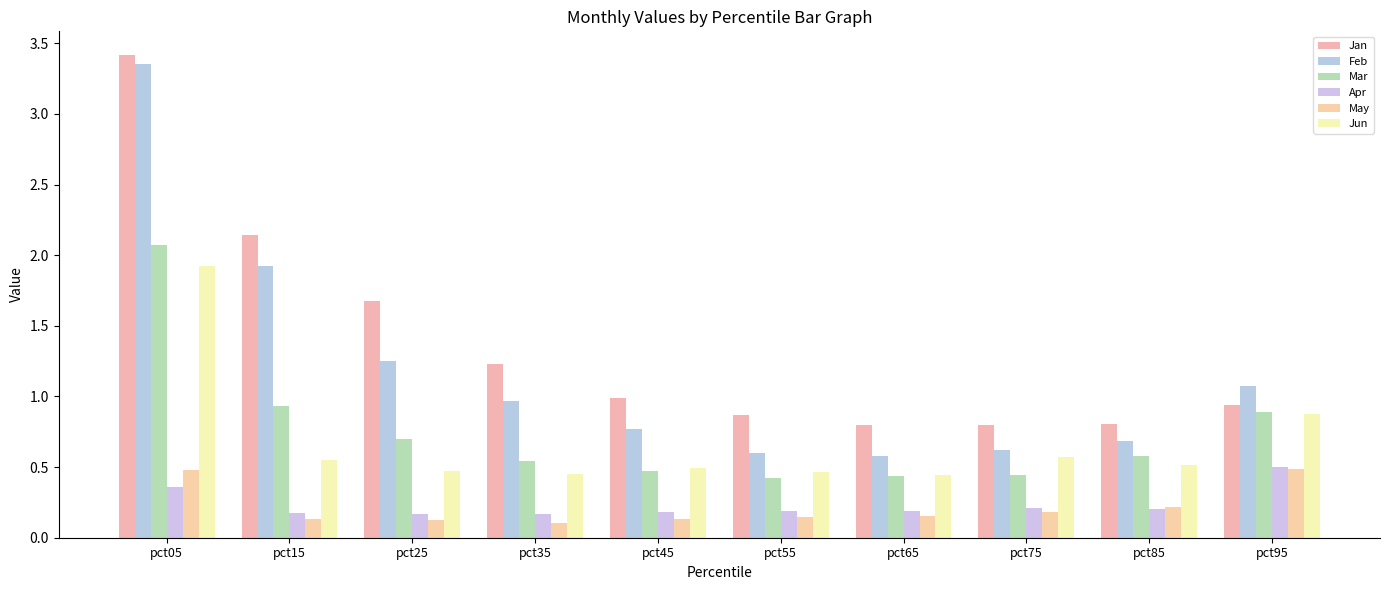

Between pct95 and pct75, which is larger?

pct95